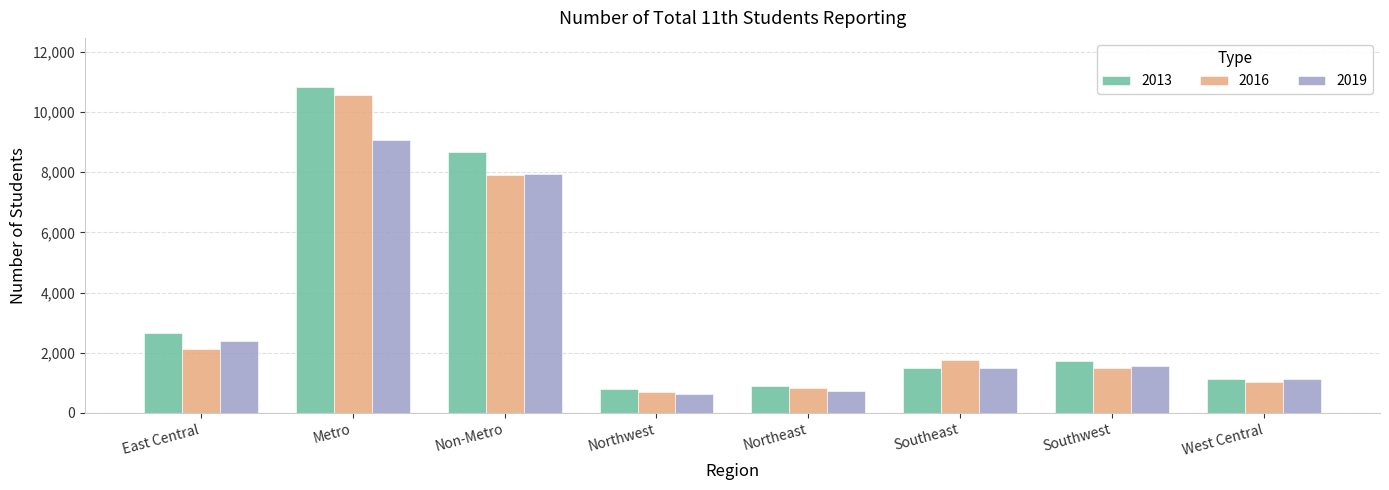

True or false: 2019 has a value of 3288 at East Central.

False